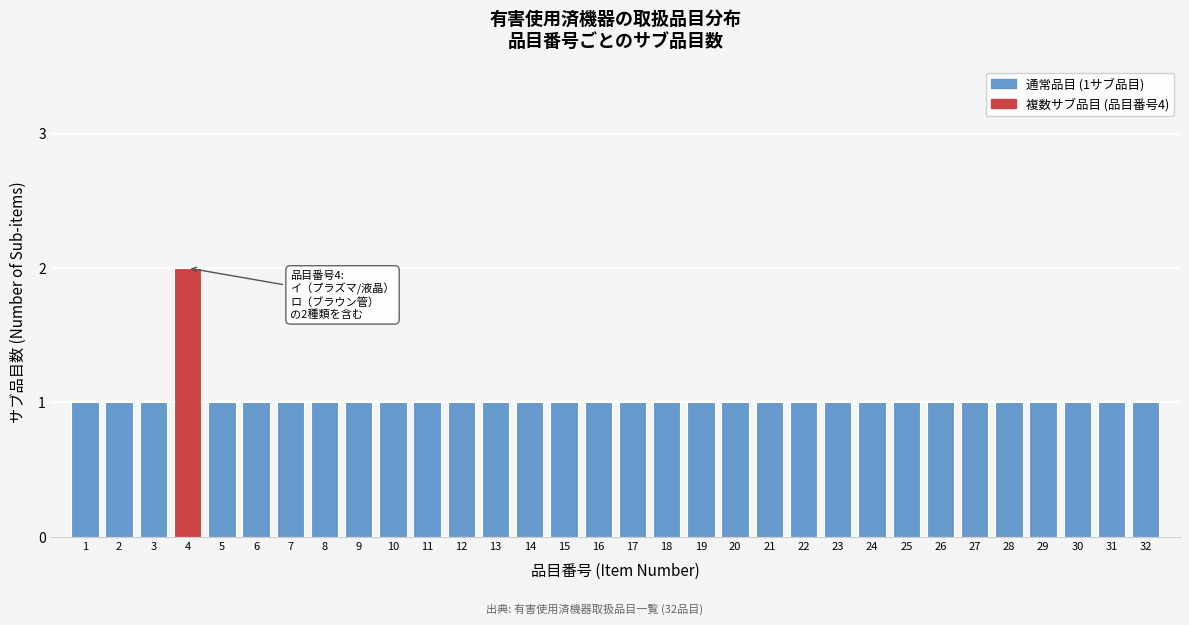

What is the value of the 11th bar from the left?

1